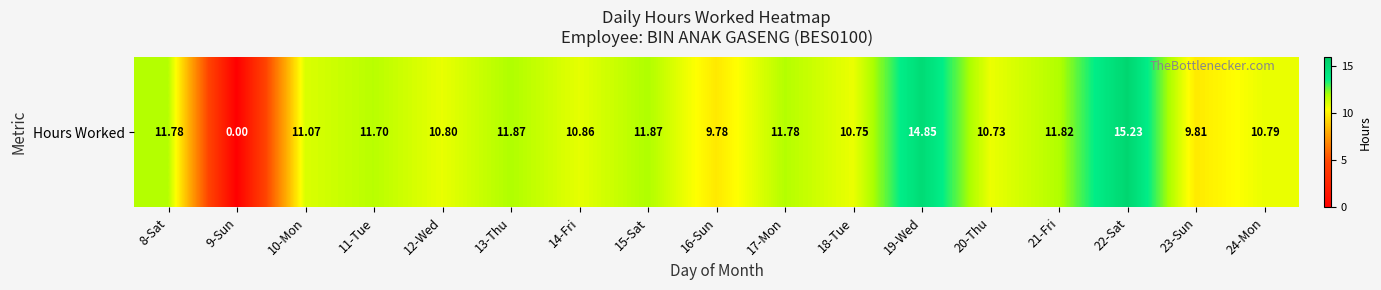

Reading left to right, what are all the values shown in this chart?

8-Sat=11.8	9-Sun=0.0	10-Mon=11.1	11-Tue=11.7	12-Wed=10.8	13-Thu=11.9	14-Fri=10.9	15-Sat=11.9	16-Sun=9.8	17-Mon=11.8	18-Tue=10.8	19-Wed=14.8	20-Thu=10.7	21-Fri=11.8	22-Sat=15.2	23-Sun=9.8	24-Mon=10.8